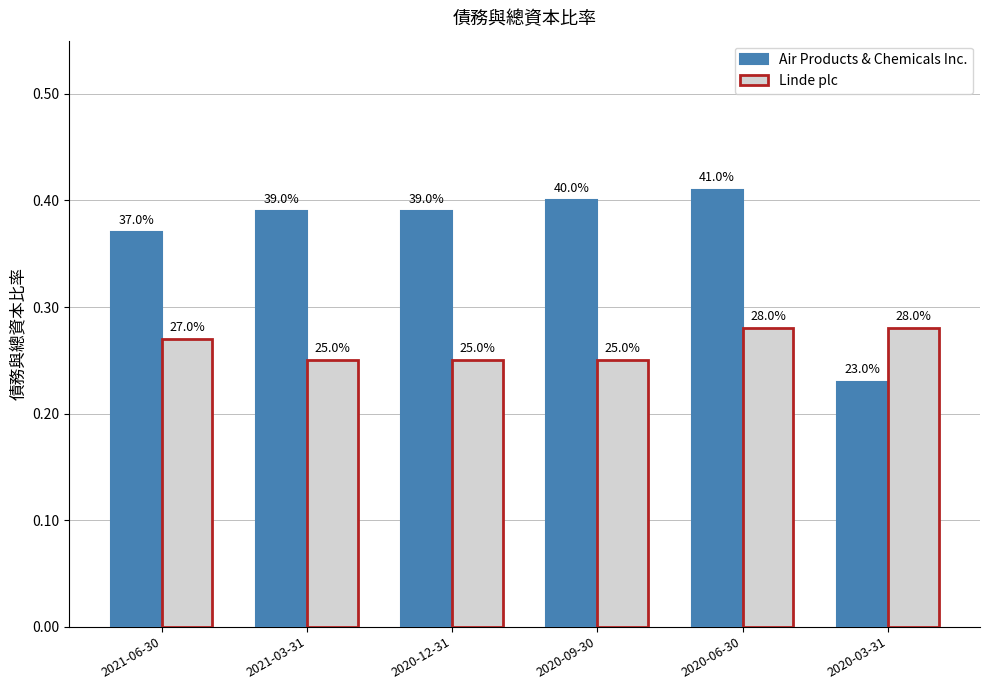

Reading left to right, extract all data points from this chart.

Air Products & Chemicals Inc.: 0.4	0.4	0.4	0.4	0.4	0.2
Linde plc: 0.3	0.2	0.2	0.2	0.3	0.3